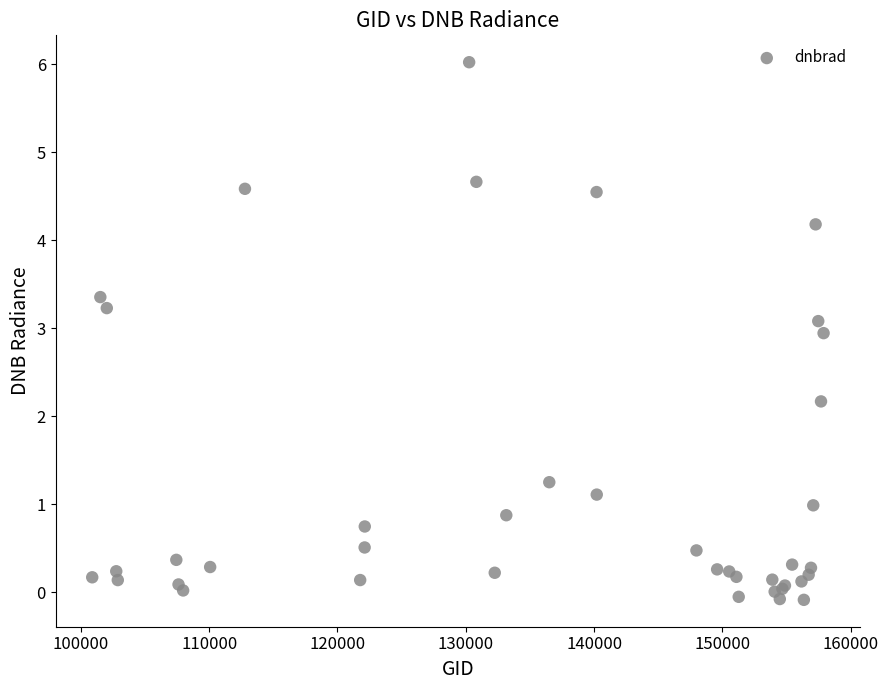

What Y value in the scatter plot is closest to 2?

2.2